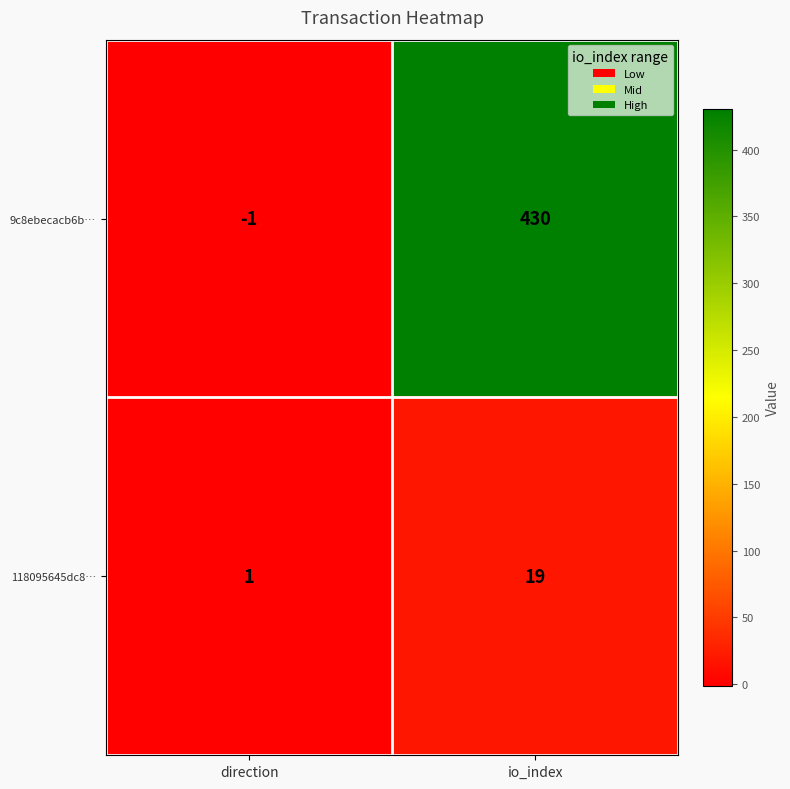

The 9c8ebecacb6b… series shows 115 at io_index. True or false?

False